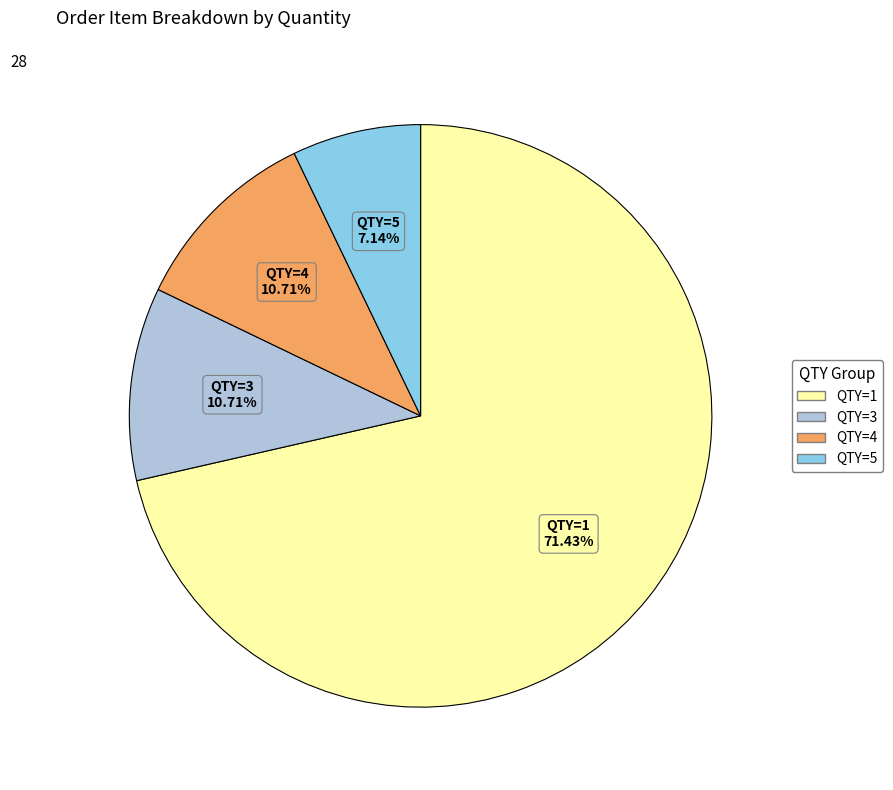

What is the smallest slice in the pie chart?

QTY=5